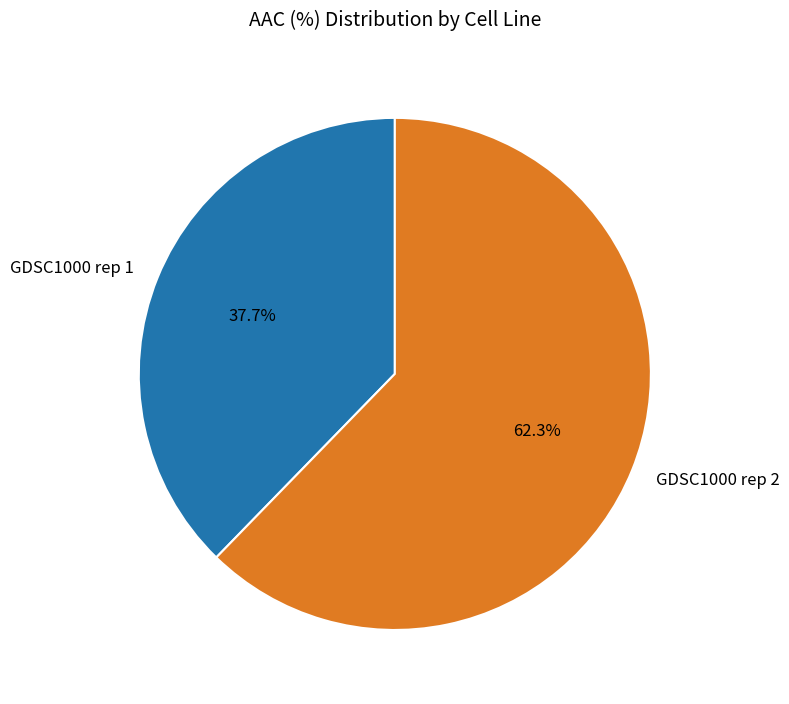

To the nearest percent, what portion does GDSC1000 rep 2 represent?

62%